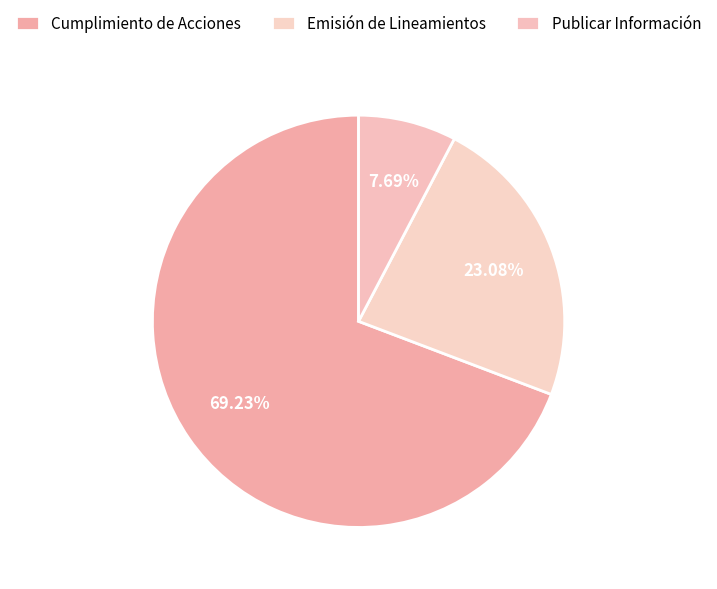

To the nearest percent, what portion does Cumplimiento de Acciones represent?

69%